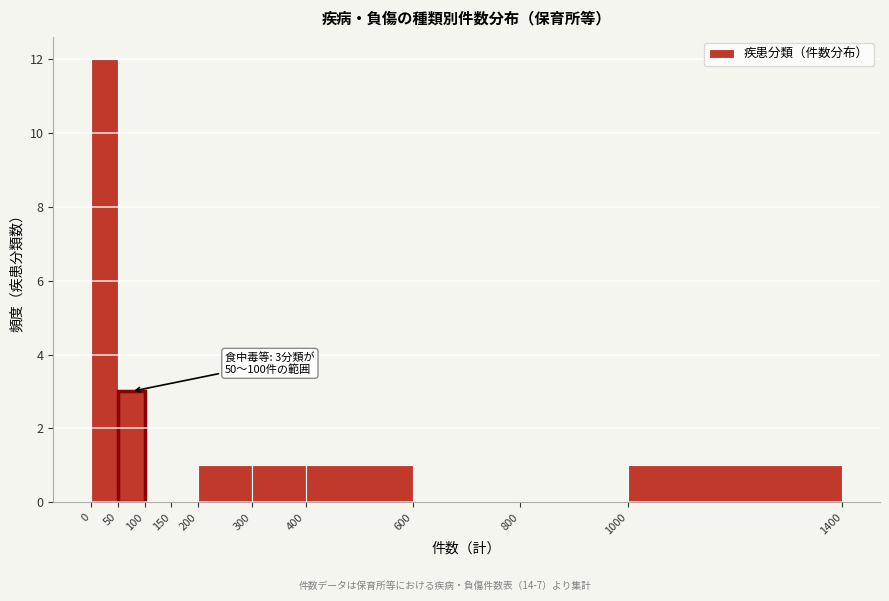

Which range on the x-axis has the tallest bar?

0 to 50